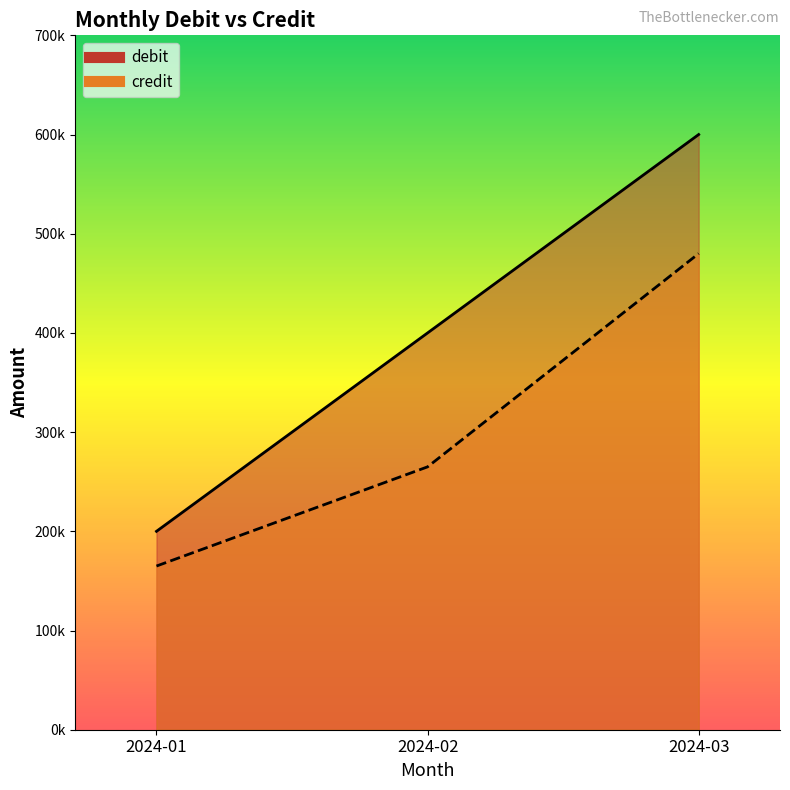

What is the sum of all credit values?

910000